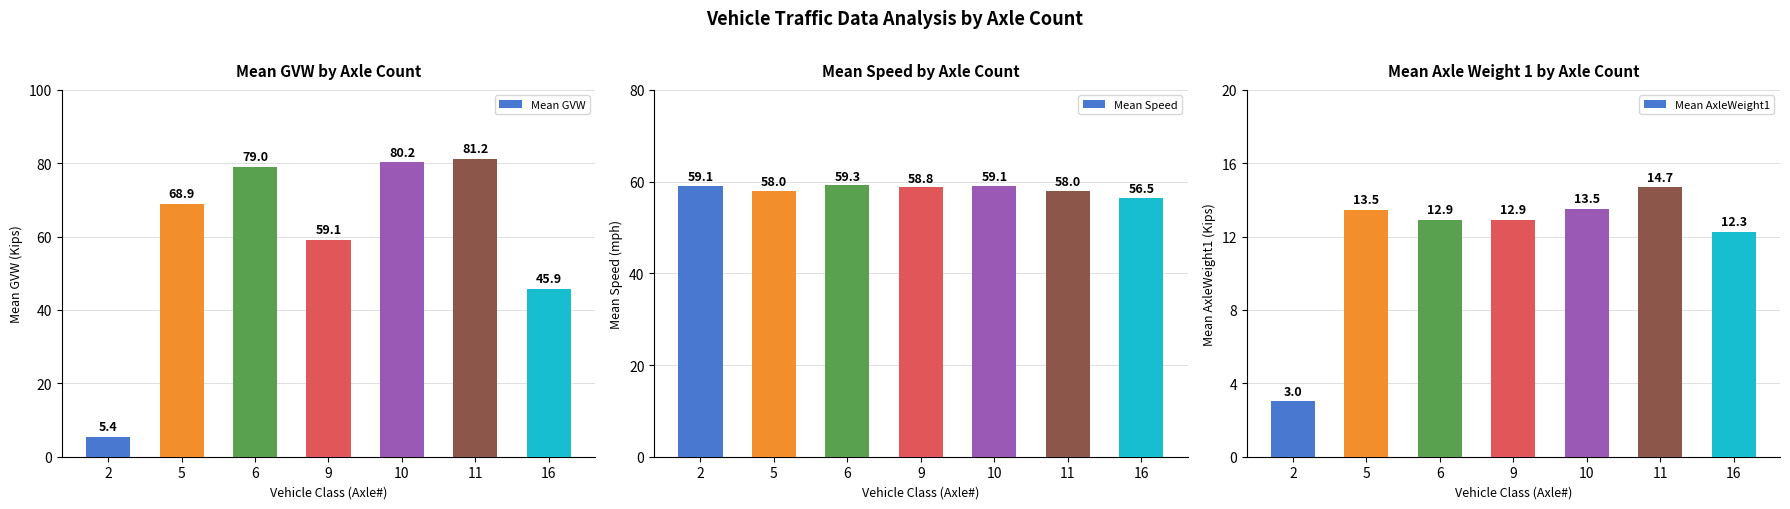

Reading left to right, what are all the values shown in this chart?

Mean GVW: 5.4	68.9	79.0	59.1	80.2	81.2	45.9
Mean Speed: 59.1	58.0	59.3	58.8	59.1	58.0	56.5
Mean AxleWeight1: 3.0	13.5	12.9	12.9	13.5	14.7	12.3